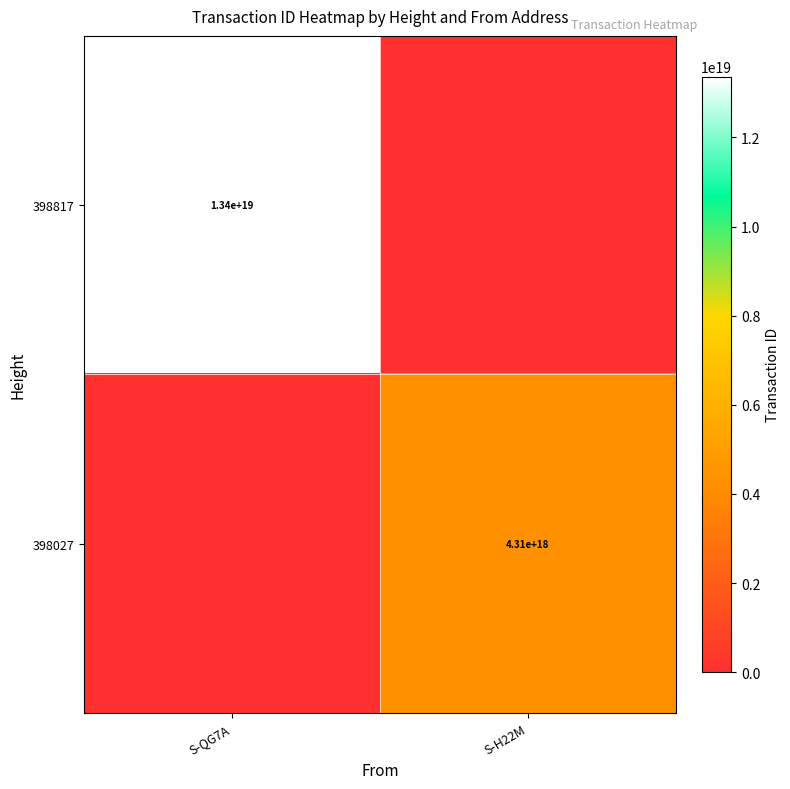

At how many categories does at least one series exceed 1230682875197202432?

2